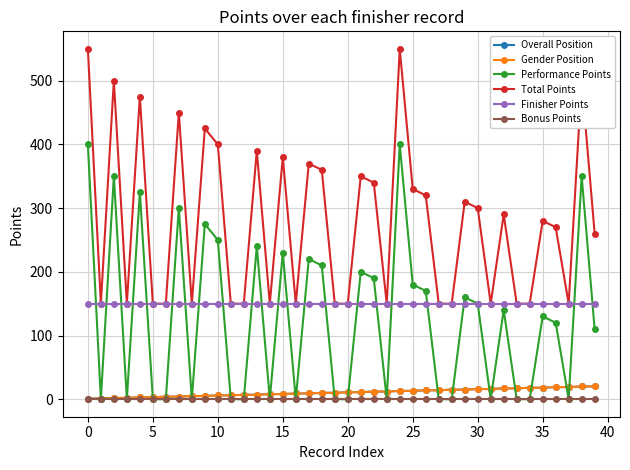

Is this an area chart (filled region under the line)?

No